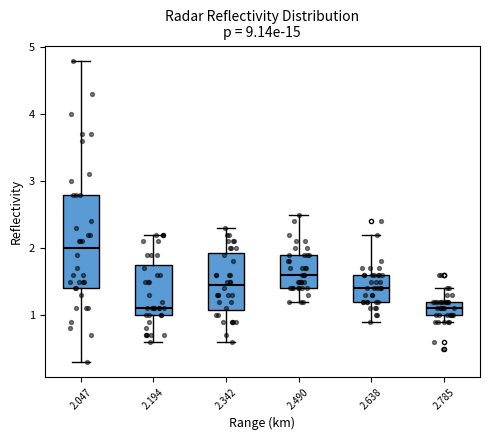

Where does the lower whisker of the box at x = 2.047 end on the y-axis? The values are not printed on the chart, so give them approximately, as read against the axis.

0.3